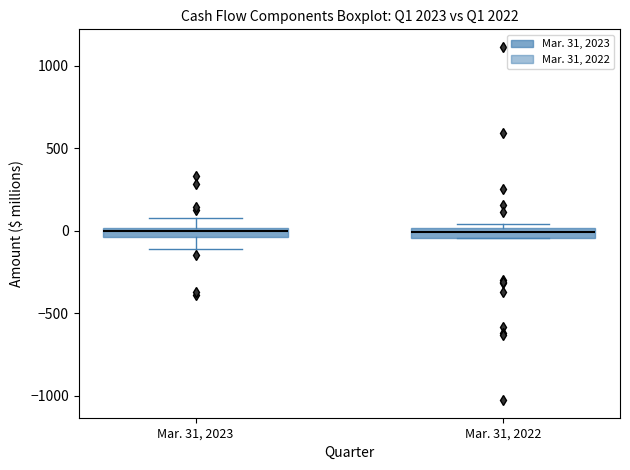

Where does the lower whisker of the box for Mar. 31, 2023 end on the y-axis? The values are not printed on the chart, so give them approximately, as read against the axis.

-100